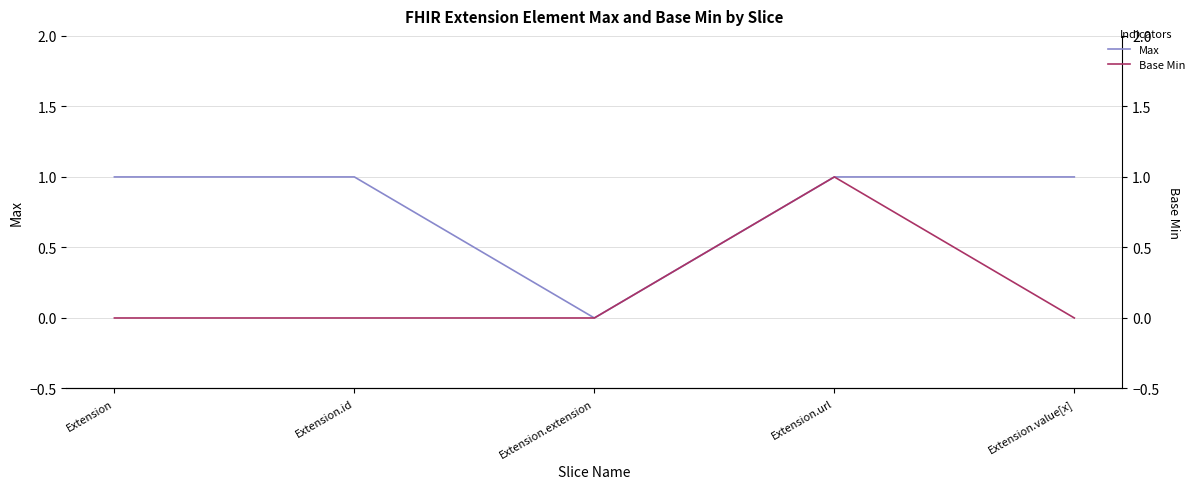

What is the total value across all series at Extension.url?

2